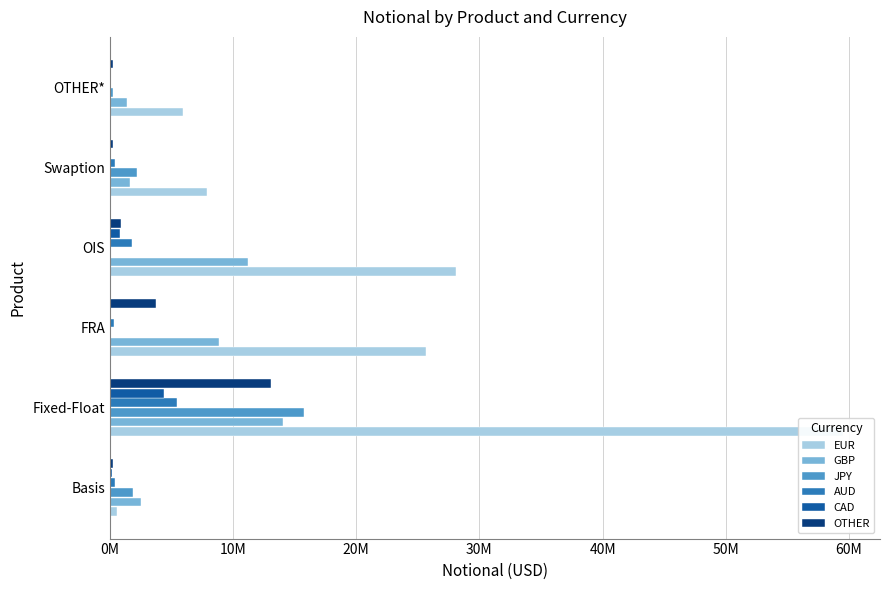

Are the bars grouped side by side (vs. stacked)?

Yes